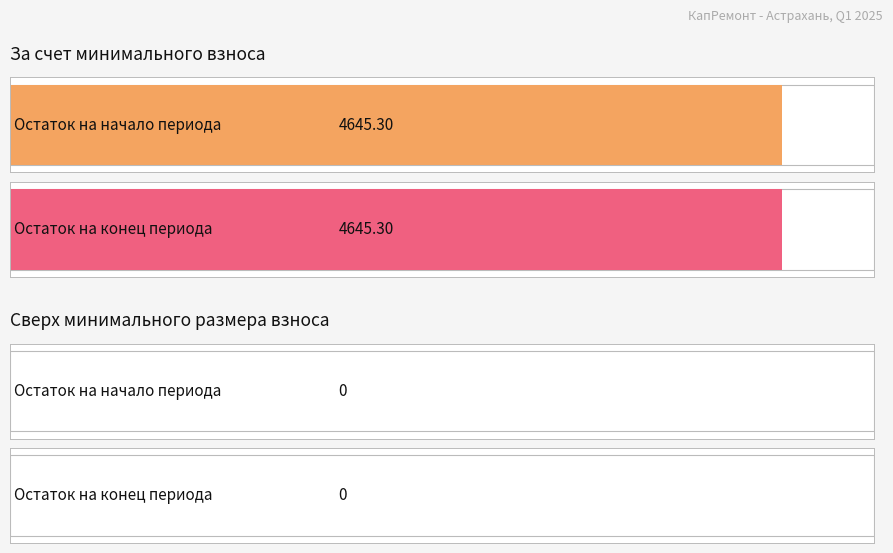

Does the chart contain stacked bars?

No